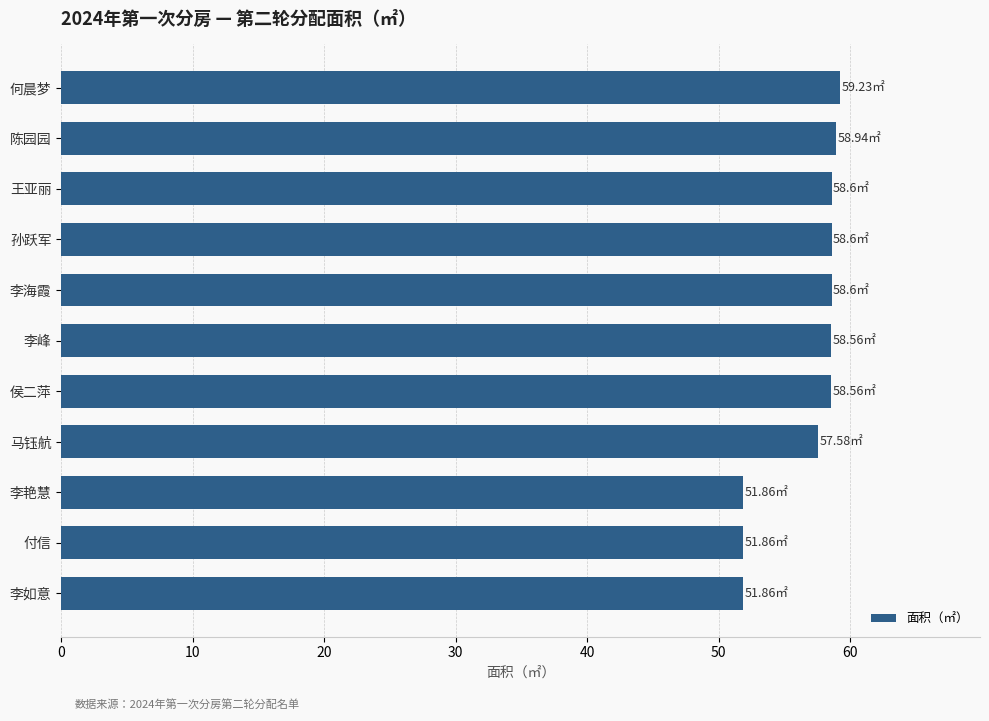

Between 侯二萍 and 李艳慧, which is larger?

侯二萍